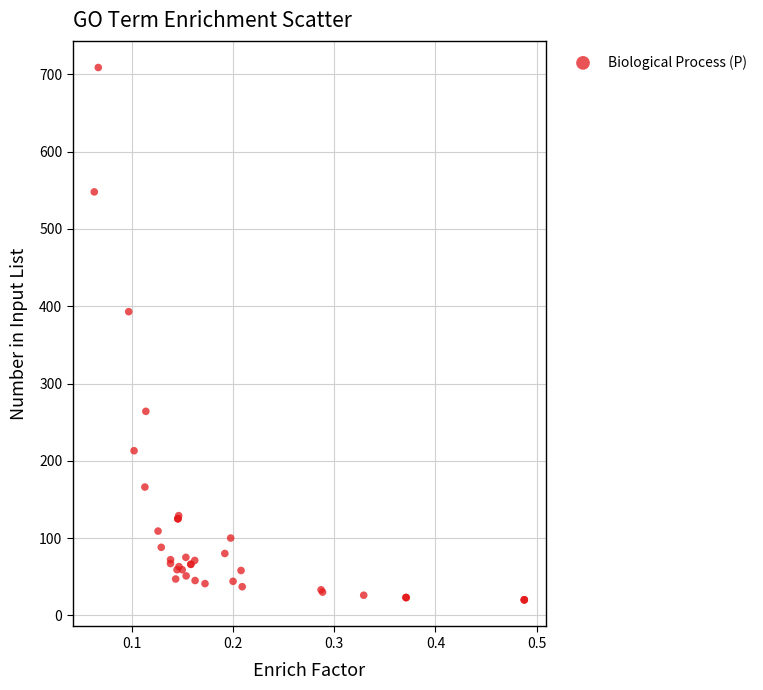

What Y value in the scatter plot is closest to 364?

393